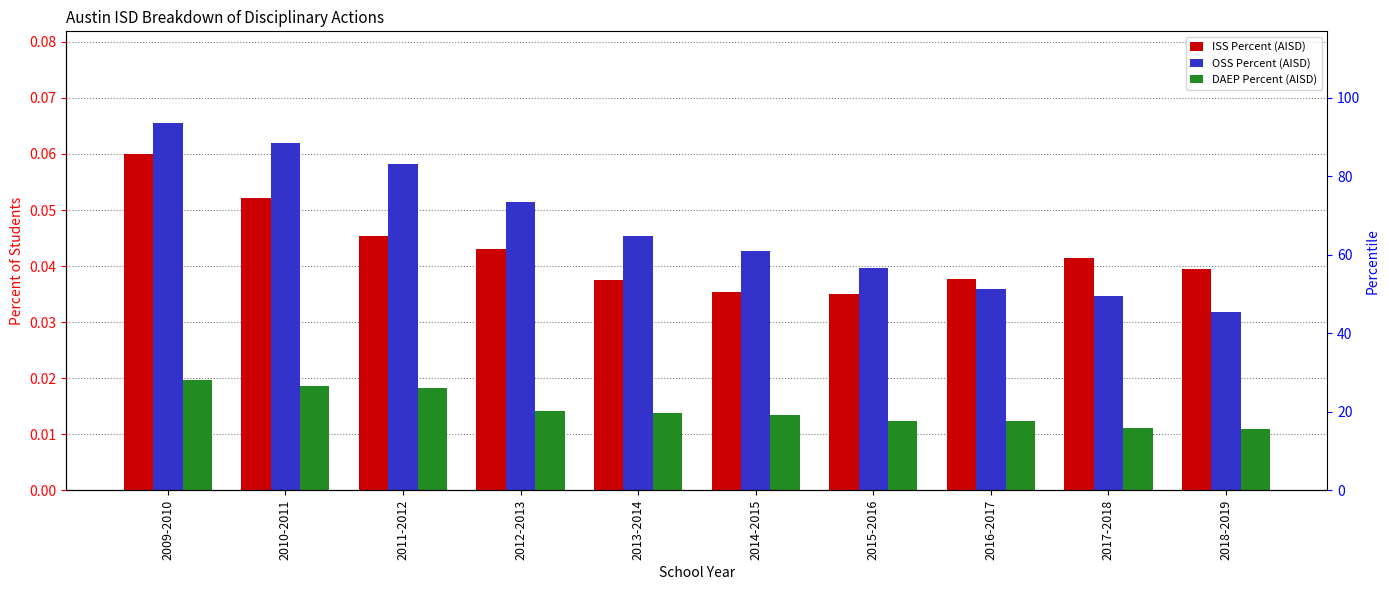

Which series has the largest range (max minus min)?

OSS Percent (AISD)